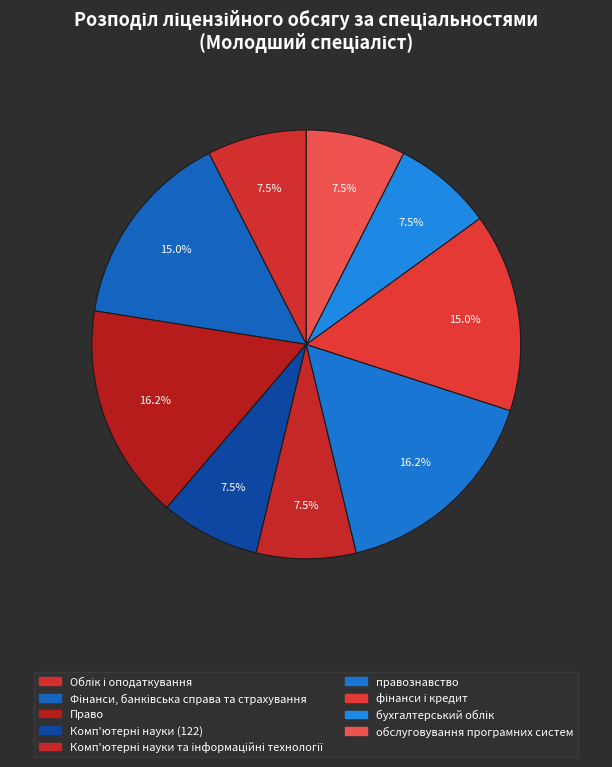

Is there a majority slice in this chart?

No